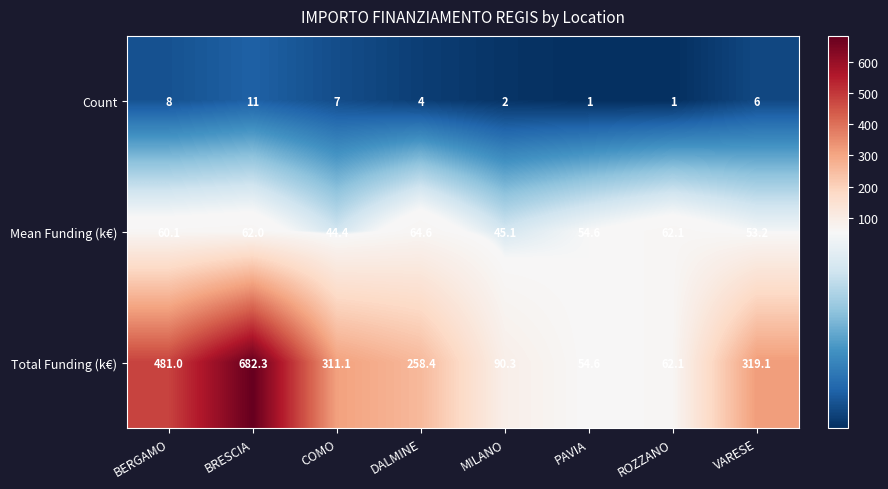

Reading right to left, list all the values displayed in this chart.

Count: VARESE=6.0	ROZZANO=1.0	PAVIA=1.0	MILANO=2.0	DALMINE=4.0	COMO=7.0	BRESCIA=11.0	BERGAMO=8.0
Mean Funding (k€): VARESE=53.2	ROZZANO=62.1	PAVIA=54.6	MILANO=45.1	DALMINE=64.6	COMO=44.4	BRESCIA=62.0	BERGAMO=60.1
Total Funding (k€): VARESE=319.1	ROZZANO=62.1	PAVIA=54.6	MILANO=90.3	DALMINE=258.4	COMO=311.1	BRESCIA=682.3	BERGAMO=481.0